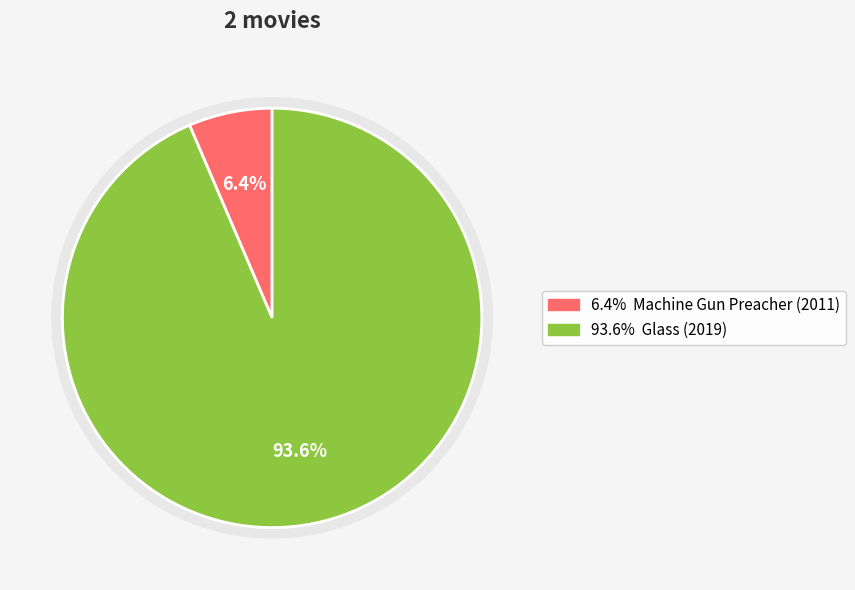

What percentage do 2 and 1 together represent?

100.0%